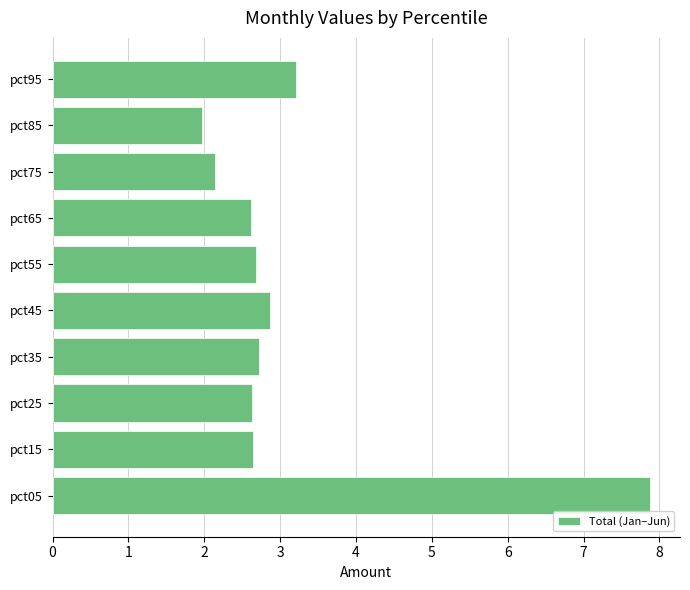

The chart shows a value of 1.6 at pct45. True or false?

False